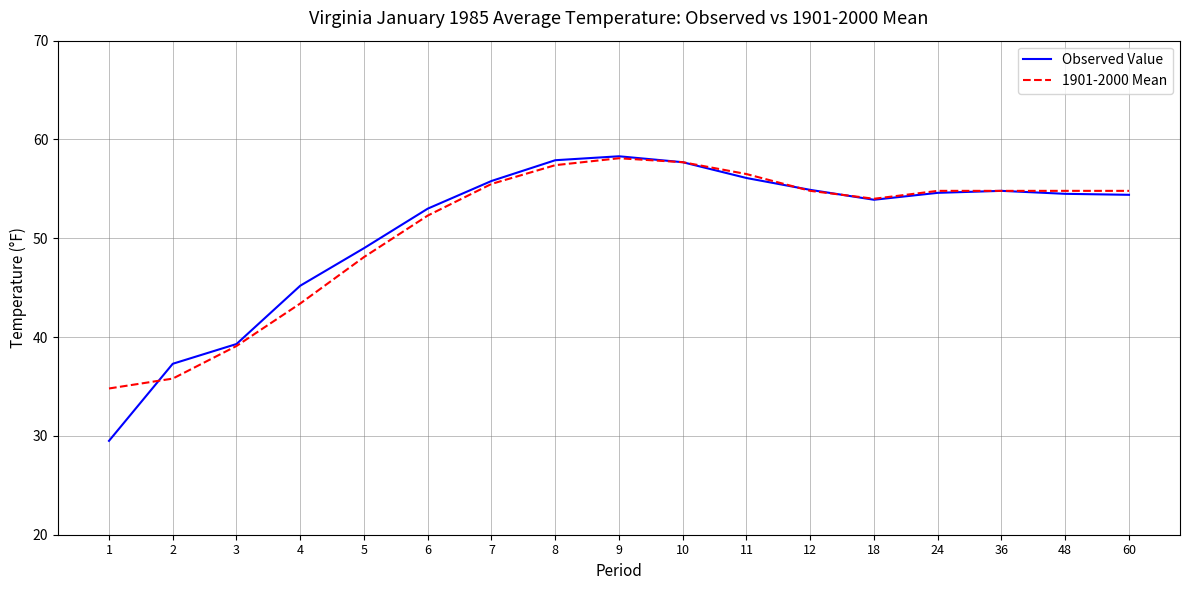

What is the greatest value displayed?

58.3